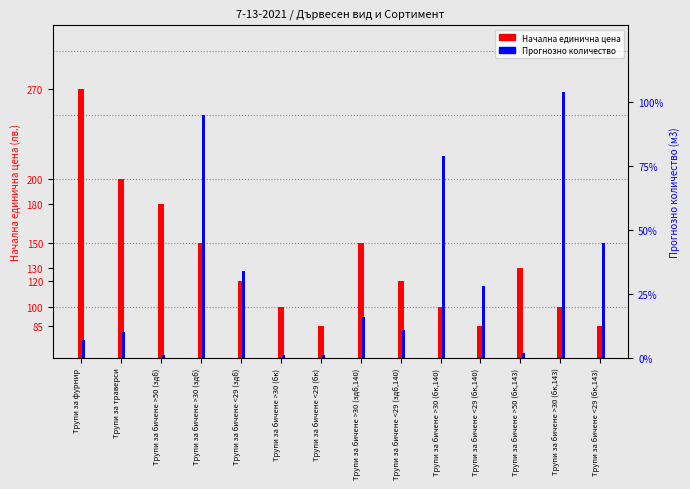

Rank the series by their maximum value, from highest to lowest.

Начална единична цена, Прогнозно количество